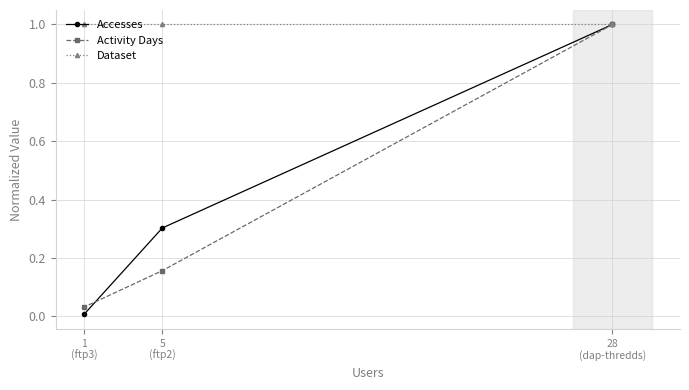

The Activity Days series shows 0.2 at 5
(ftp2). True or false?

True